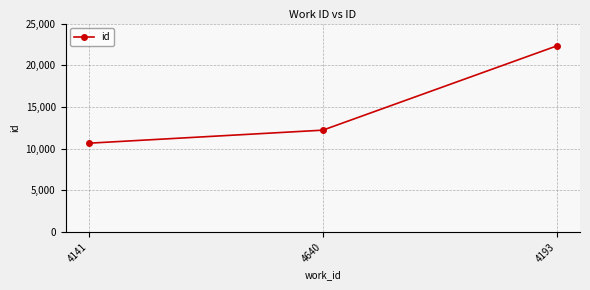

List the labels in order of value, largest first.

4193, 4640, 4141